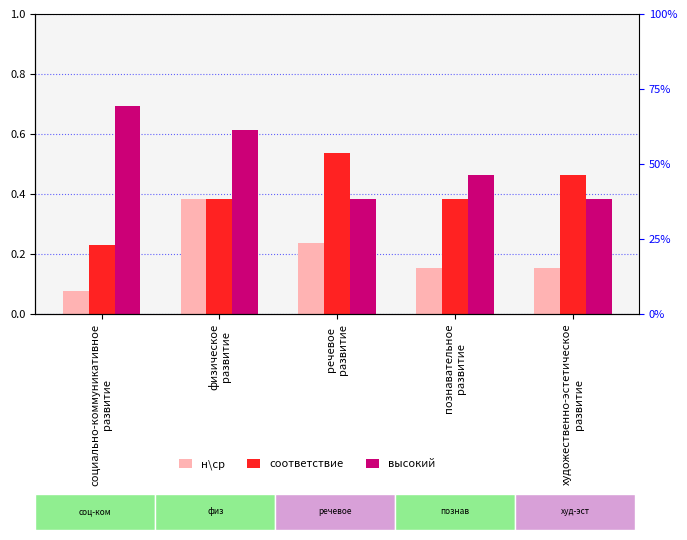

Count the number of categories in the chart.

5